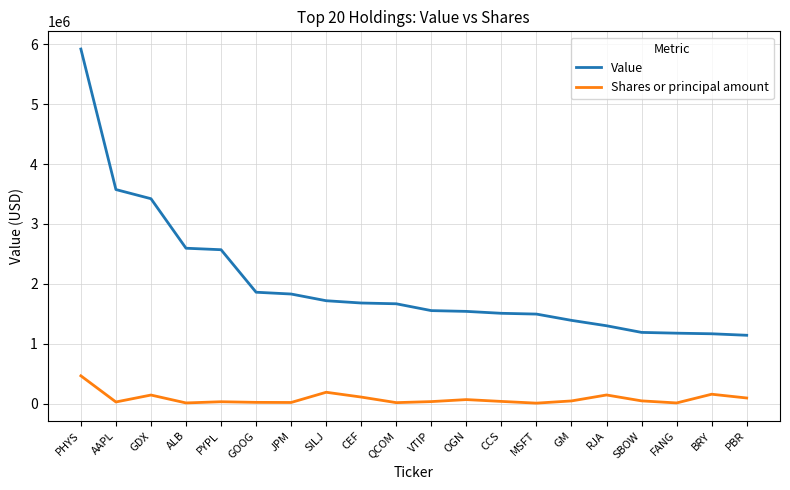

The Value series shows 1034902 at SILJ. True or false?

False